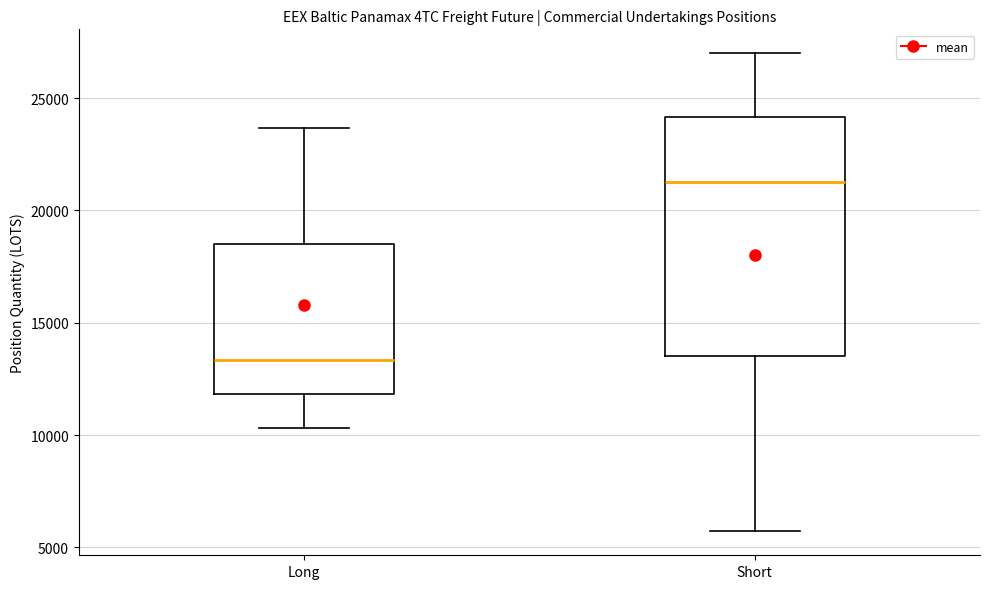

Reading left to right, read every box against the y-axis: the position of its median line, the range the box covers, and the ends of its whiskers. The values are not printed on the chart, so give them approximately, as read against the axis.

Long: median 13500, box 12000 to 18500, whiskers 10500 to 23500
Short: median 21500, box 13500 to 24000, whiskers 5500 to 27000